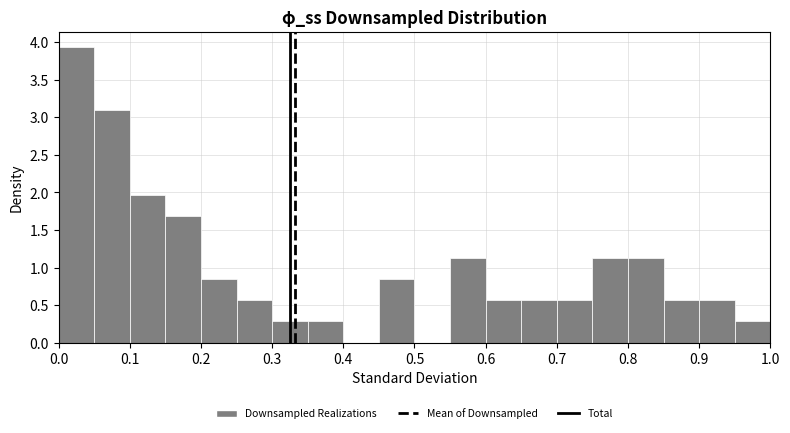

Which range on the x-axis has the tallest bar?

0.00 to 0.05